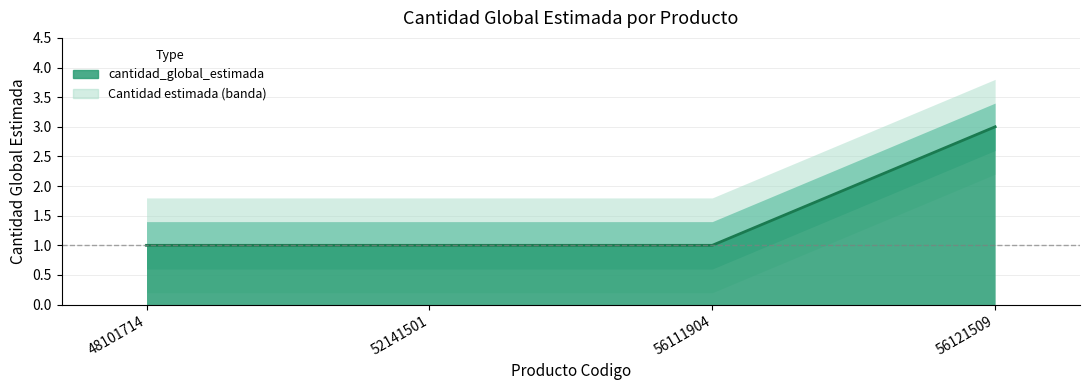

Which label corresponds to the largest value in the chart?

56121509